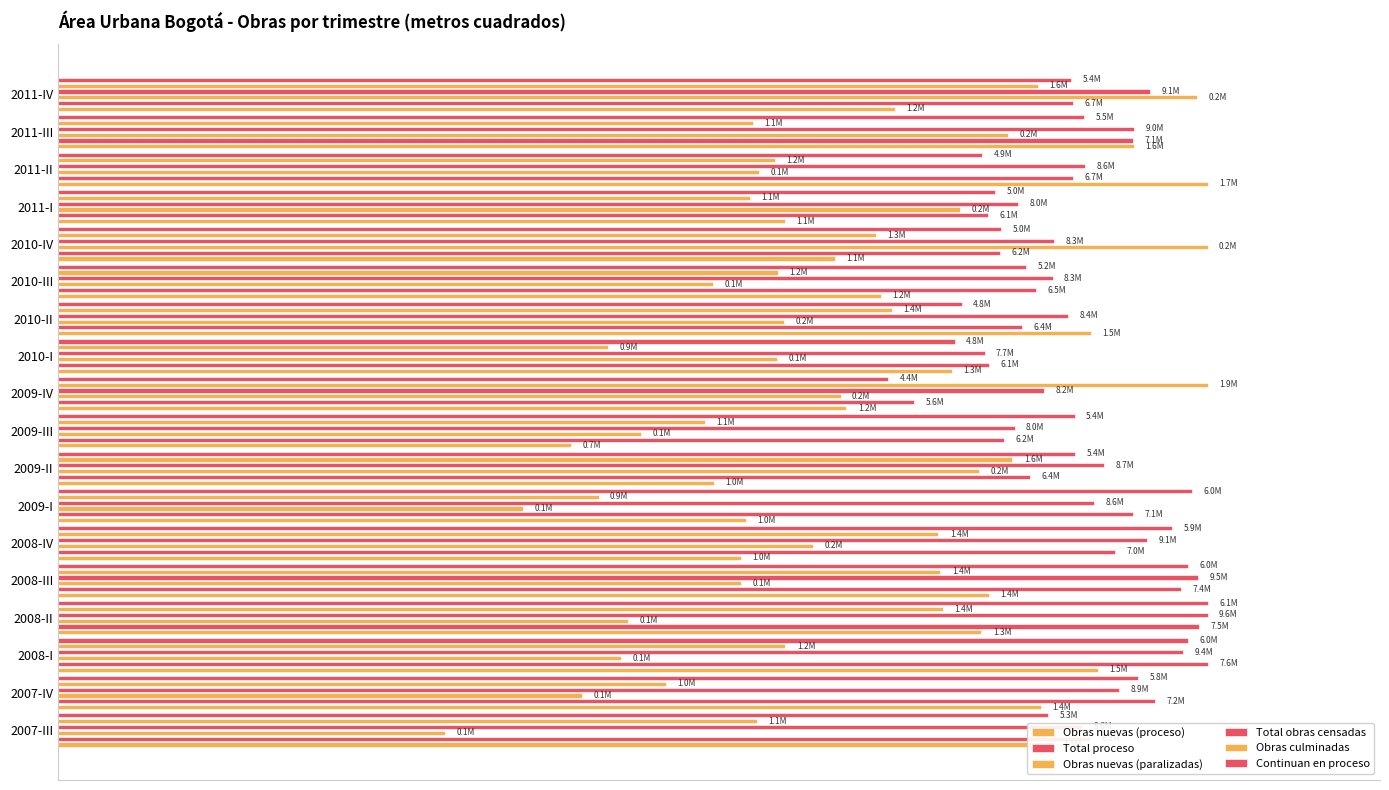

Reading left to right, what are all the values shown in this chart?

Obras nuevas (proceso): 0.9	0.9	0.9	0.8	0.8	0.6	0.6	0.6	0.4	0.7	0.8	0.9	0.7	0.7	0.6	1.0	0.9	0.7
Total proceso: 0.9	1.0	1.0	1.0	1.0	0.9	0.9	0.8	0.8	0.7	0.8	0.8	0.9	0.8	0.8	0.9	0.9	0.9
Obras nuevas (paralizadas): 0.3	0.5	0.5	0.5	0.6	0.7	0.4	0.8	0.5	0.7	0.6	0.6	0.6	1.0	0.8	0.6	0.8	1.0
Total obras censadas: 0.9	0.9	1.0	1.0	1.0	0.9	0.9	0.9	0.8	0.9	0.8	0.9	0.9	0.9	0.8	0.9	0.9	1.0
Obras culminadas: 0.6	0.5	0.6	0.8	0.8	0.8	0.5	0.8	0.6	1.0	0.5	0.7	0.6	0.7	0.6	0.6	0.6	0.9
Continuan en proceso: 0.9	0.9	1.0	1.0	1.0	1.0	1.0	0.9	0.9	0.7	0.8	0.8	0.8	0.8	0.8	0.8	0.9	0.9